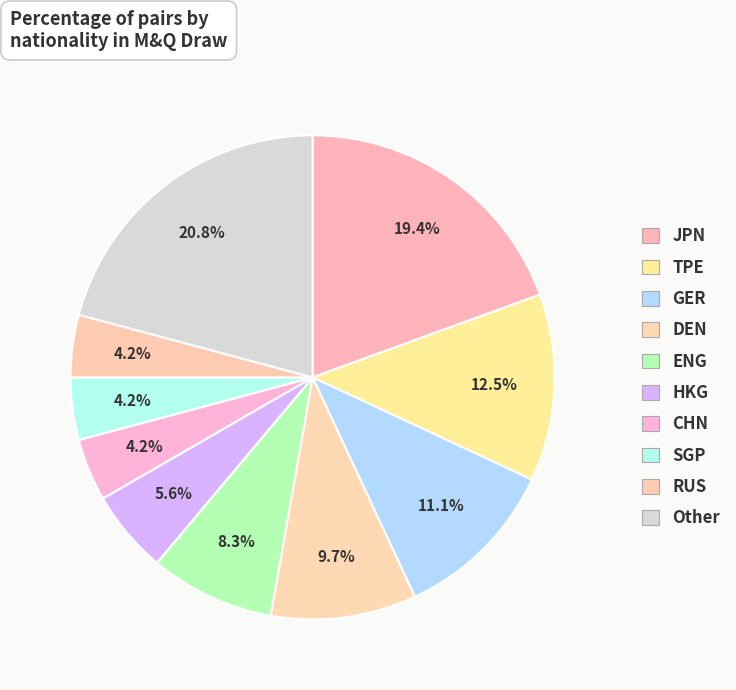

How many slices are in this pie chart?

10